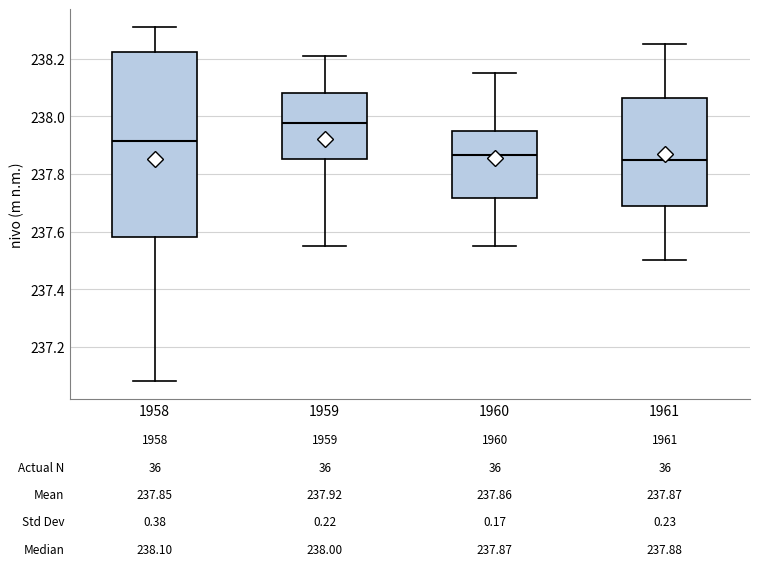

Comparing the boxes themselves (not the whiskers), which one is the tallest?

1958